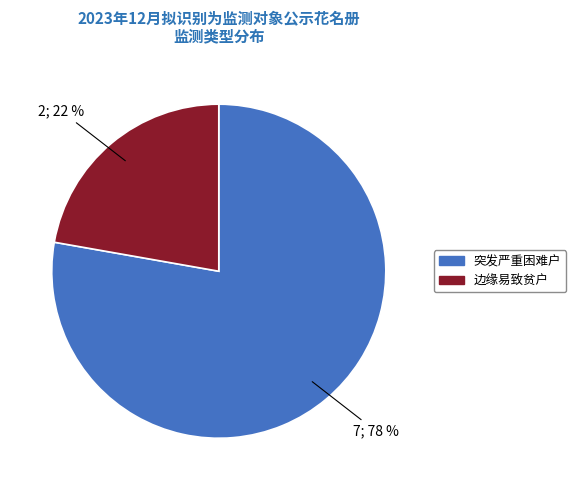

Which slice is the smallest?

边缘易致贫户